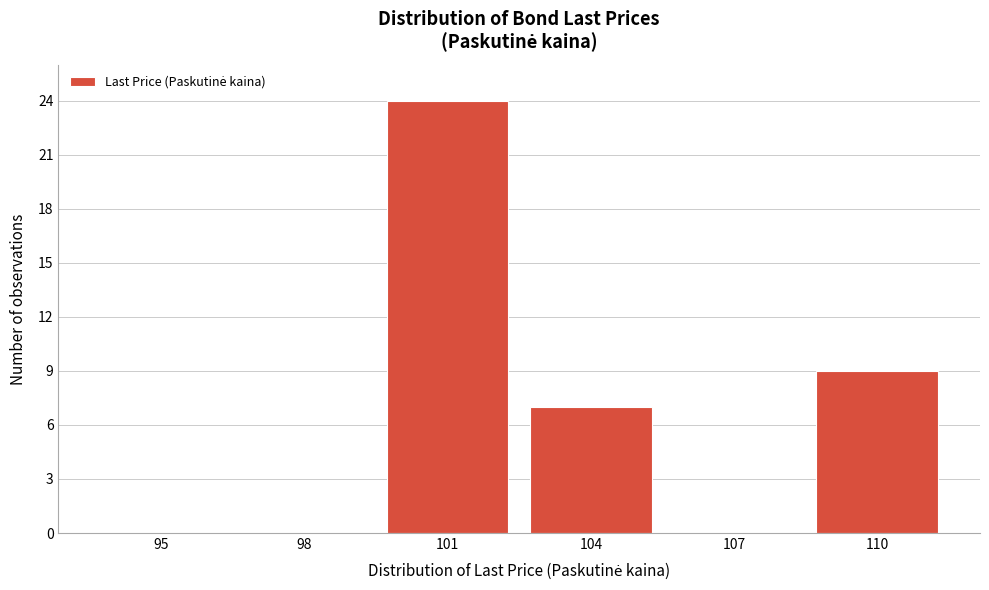

Reading right to left, transcribe all the data shown in this chart.

110=9	107=0	104=7	101=24	98=0	95=0